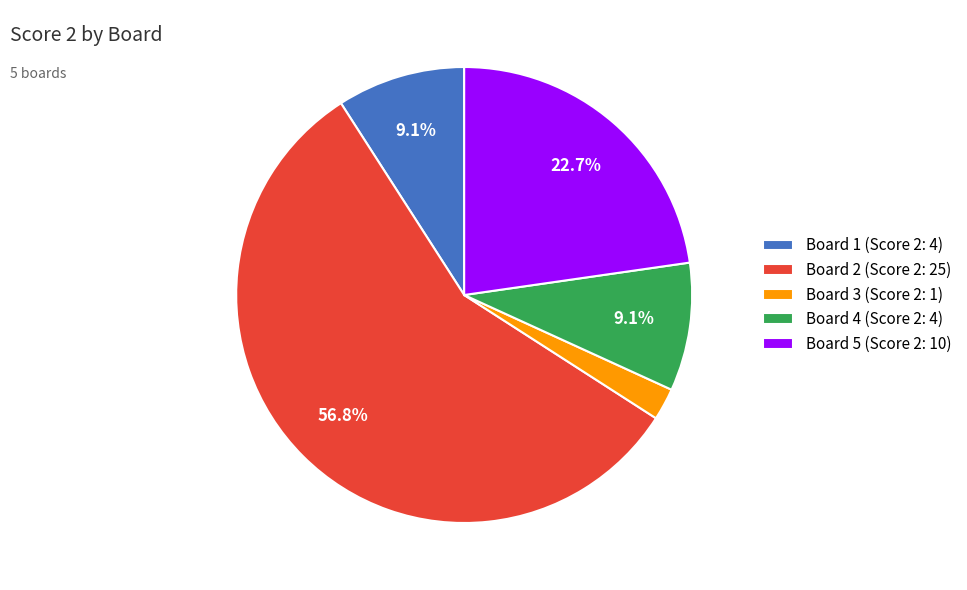

What percentage is the Board 2 slice, to the nearest percent?

57%